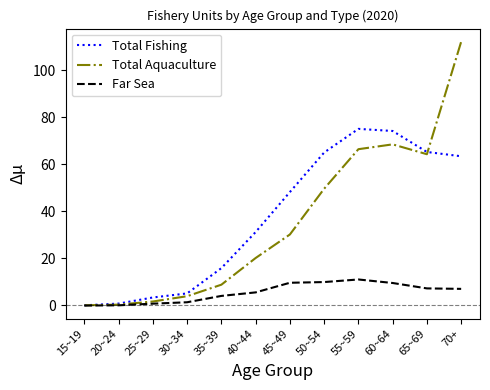

At which label does Total Fishing first exceed 48?

45~49